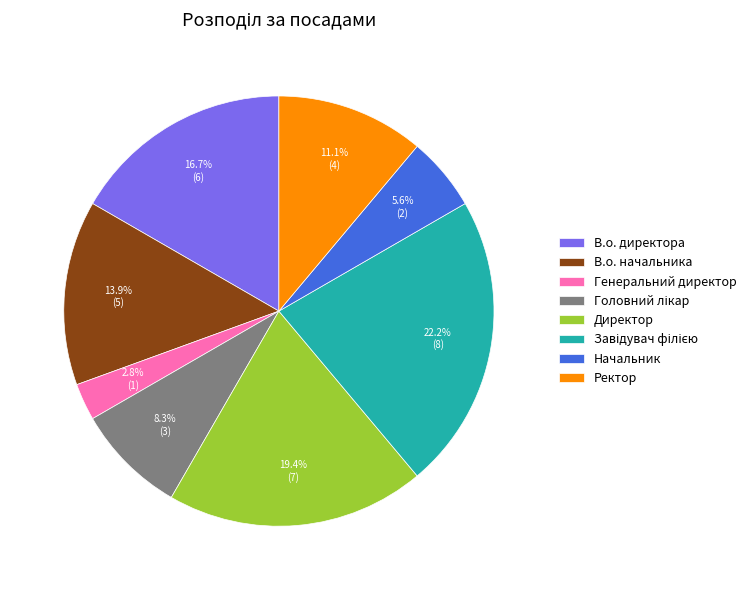

What is the smallest slice in the pie chart?

Генеральний директор